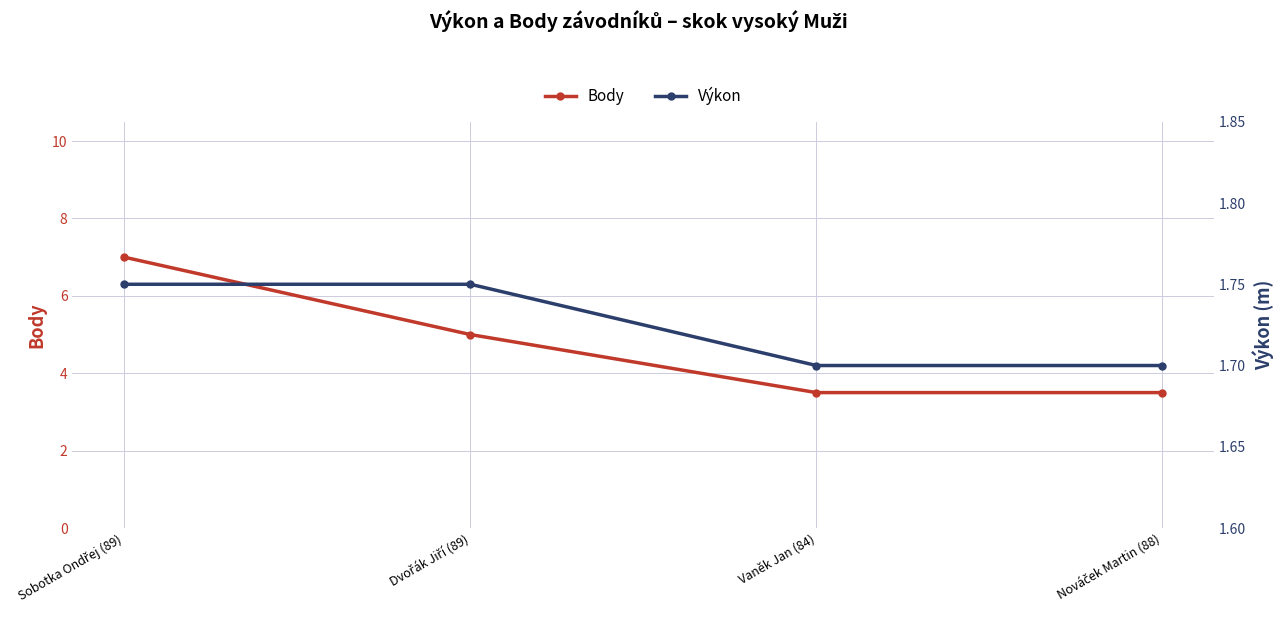

True or false: Výkon has a value of 1.0 at Nováček Martin (88).

False